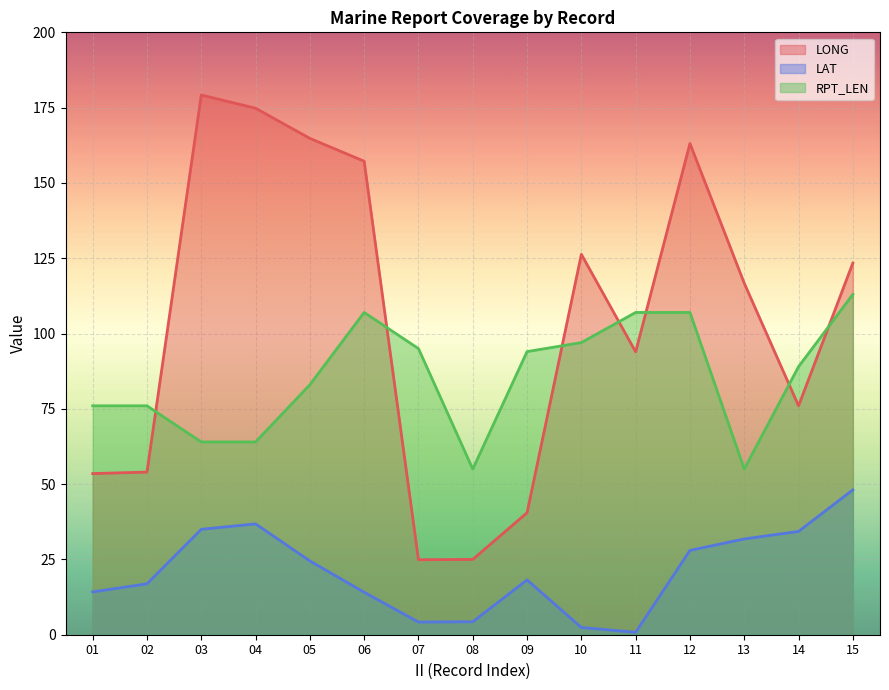

At which category does the chart reach its peak across all series?

03